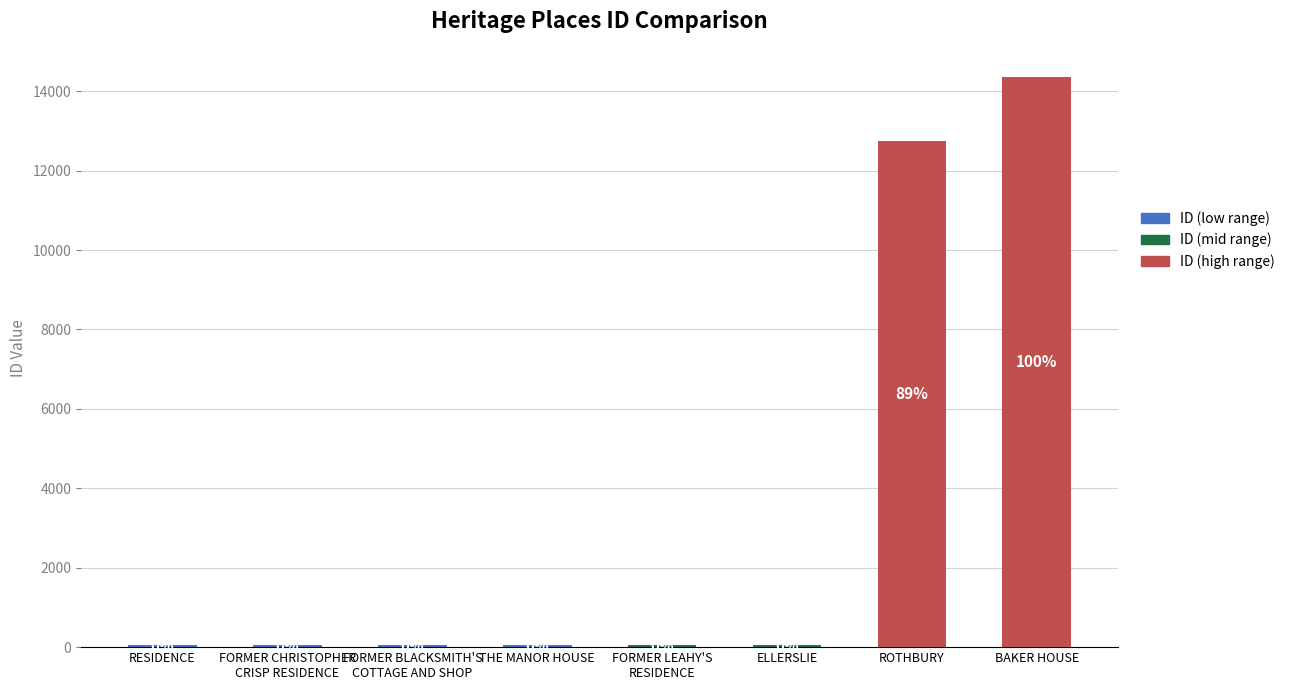

What is the value of the 8th bar from the left?

14349